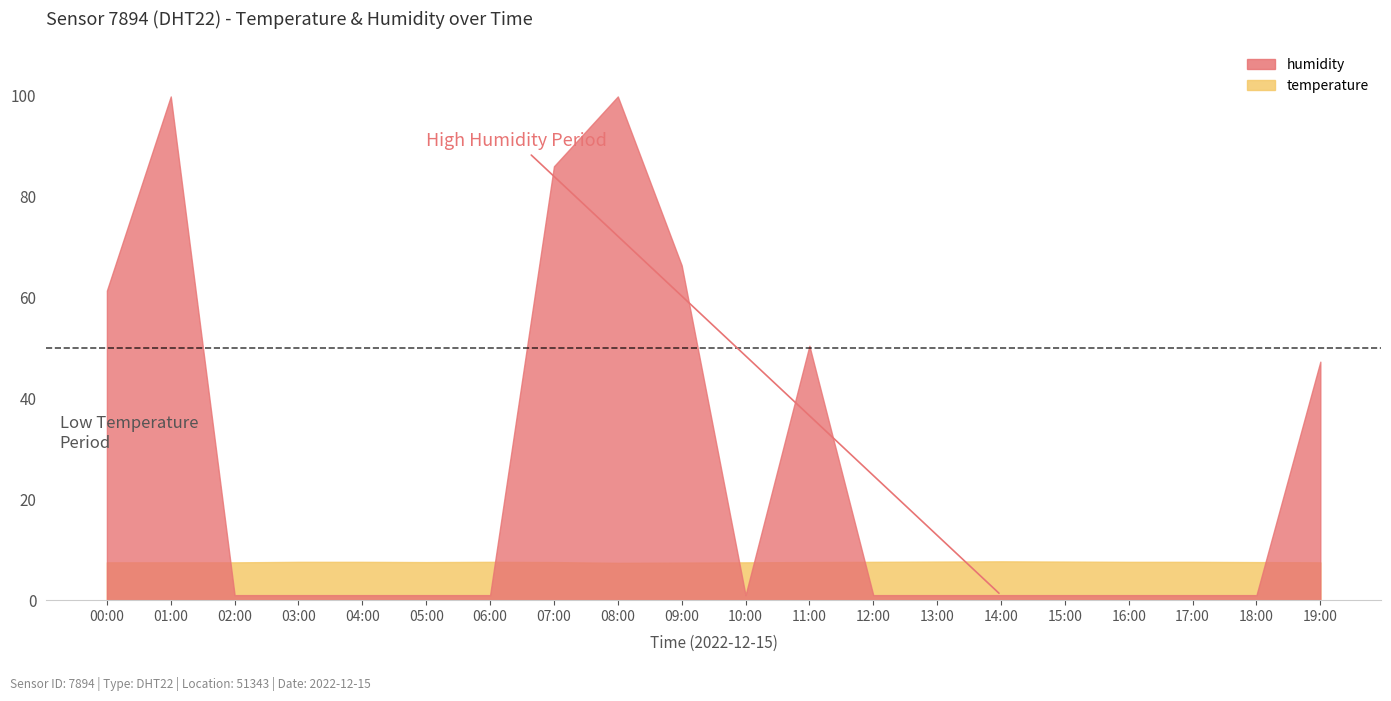

What is the average value of the humidity series?

5.2